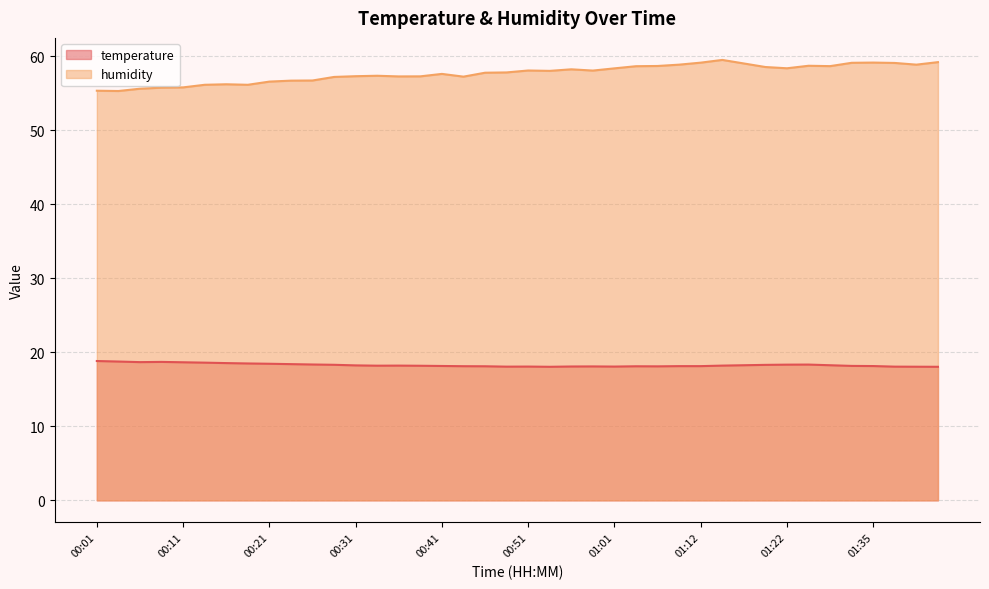

At which category does temperature reach its first local peak?

00:09